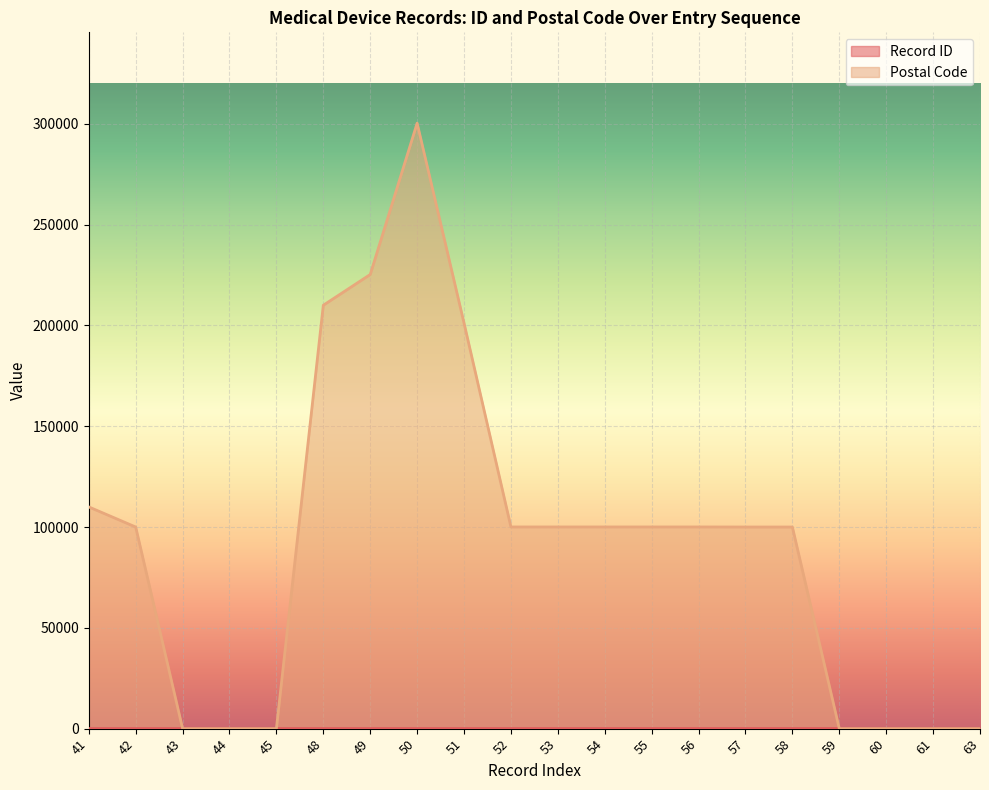

How many data points in Postal Code are less than 100055?

10